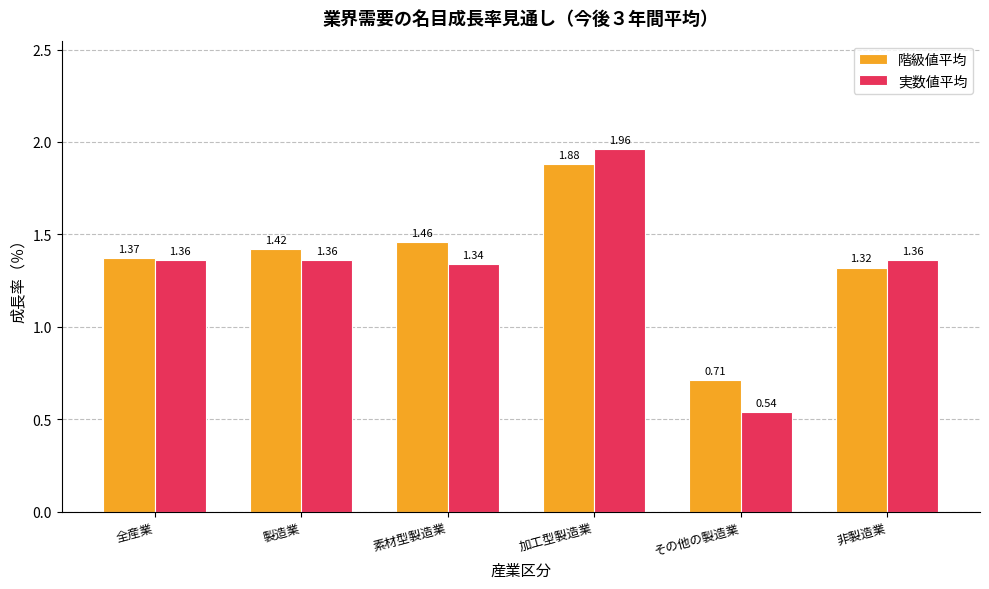

How many groups of bars are there?

6